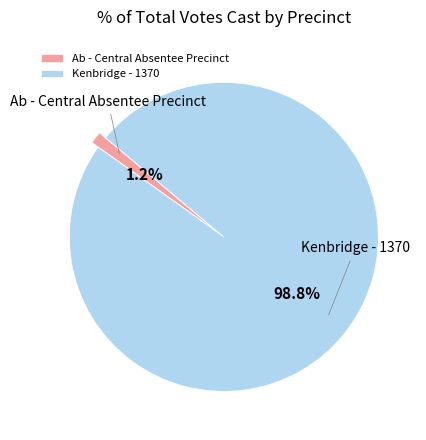

What is the largest slice in the pie chart?

Kenbridge - 1370